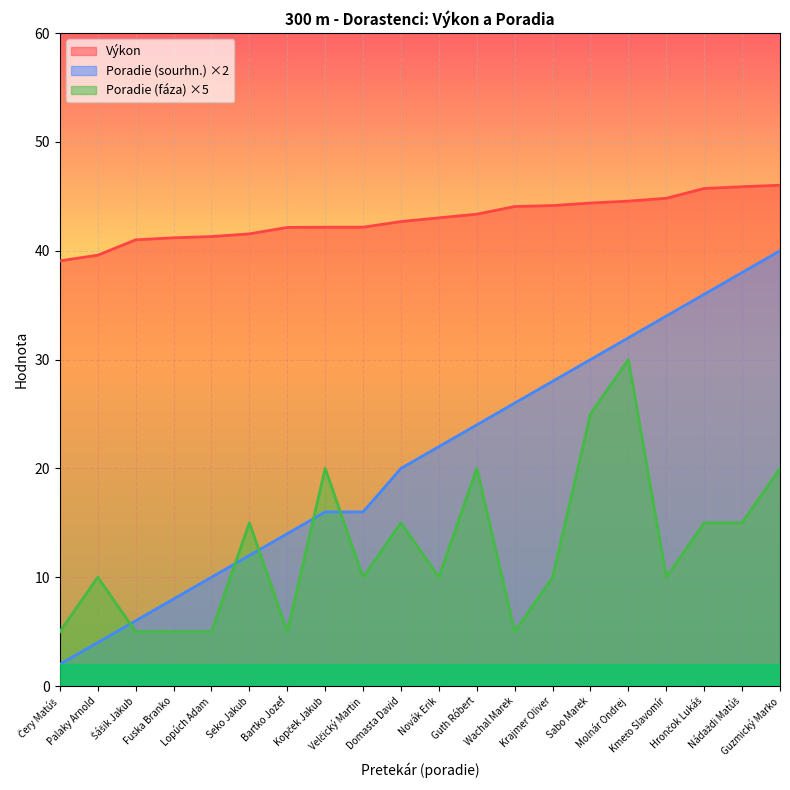

True or false: Poradie (sourhn.) has more than 0 interior local peaks.

False